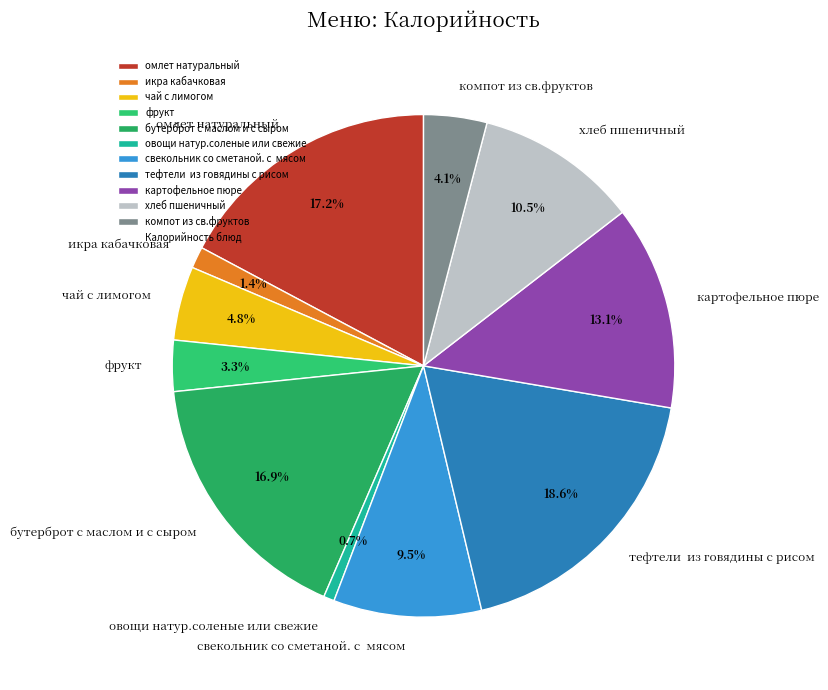

Count the number of slices in the pie.

11